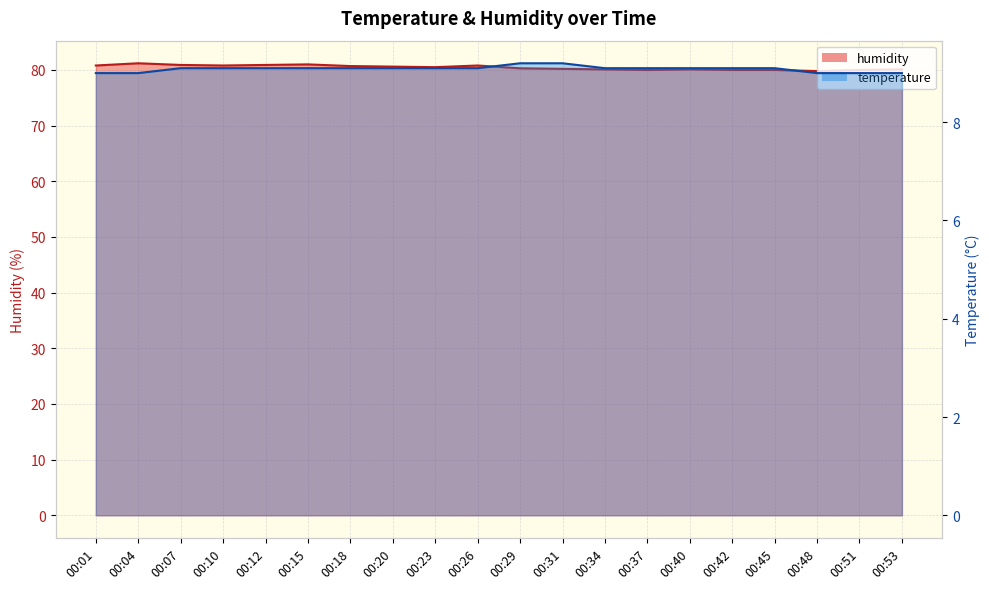

How many interior local peaks does the humidity series have?

4